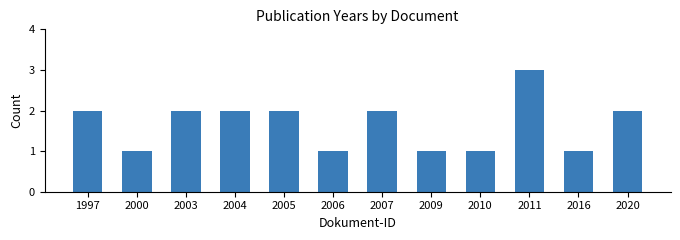

Reading left to right, what are all the values shown in this chart?

2	1	2	2	2	1	2	1	1	3	1	2